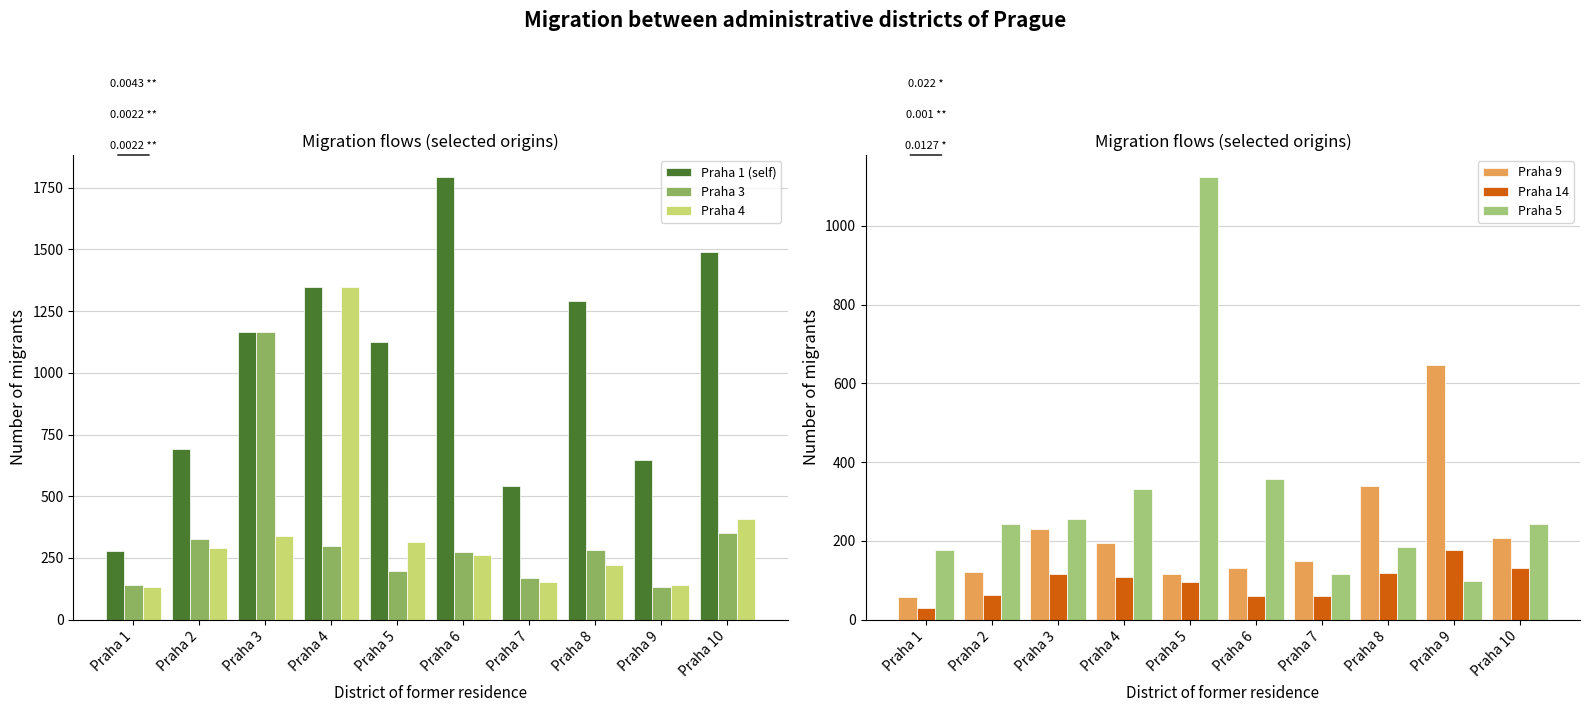

How many bars are there in total?

60